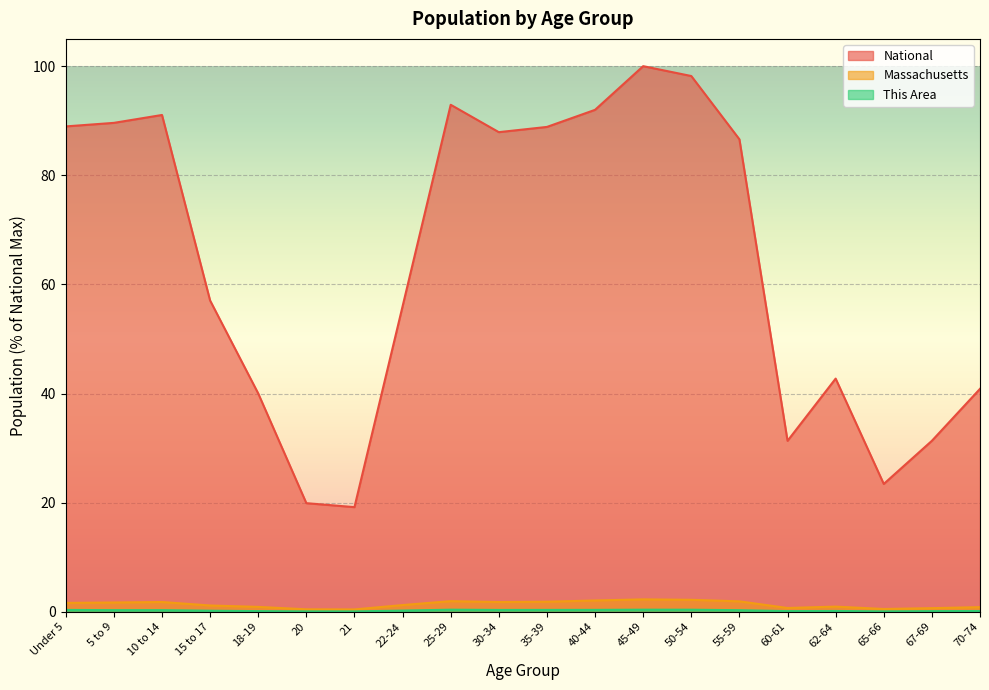

Is it true that This Area equals 0.1 at 67-69?

False